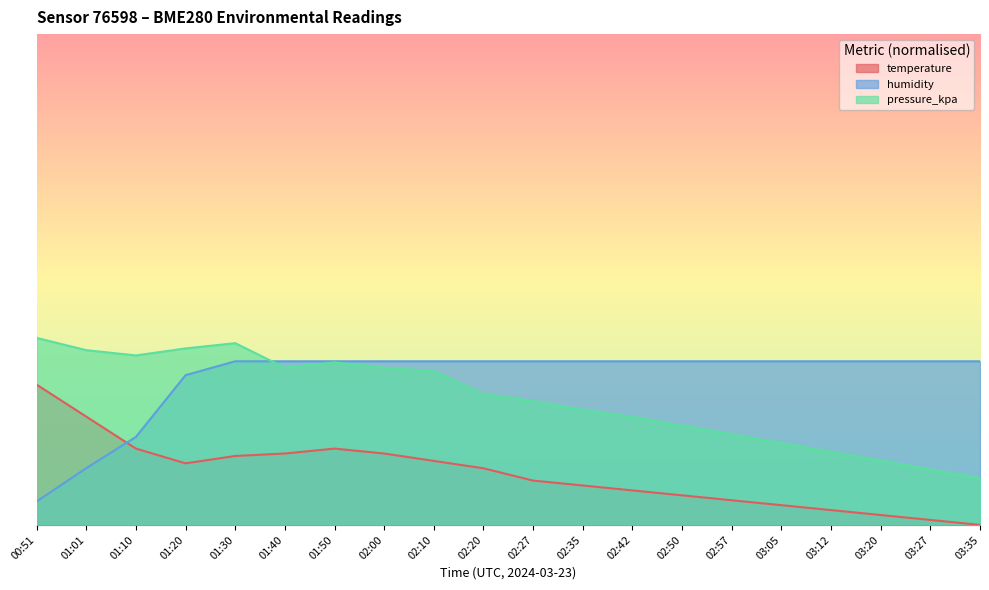

What value does the temperature series have at 01:01?

0.2